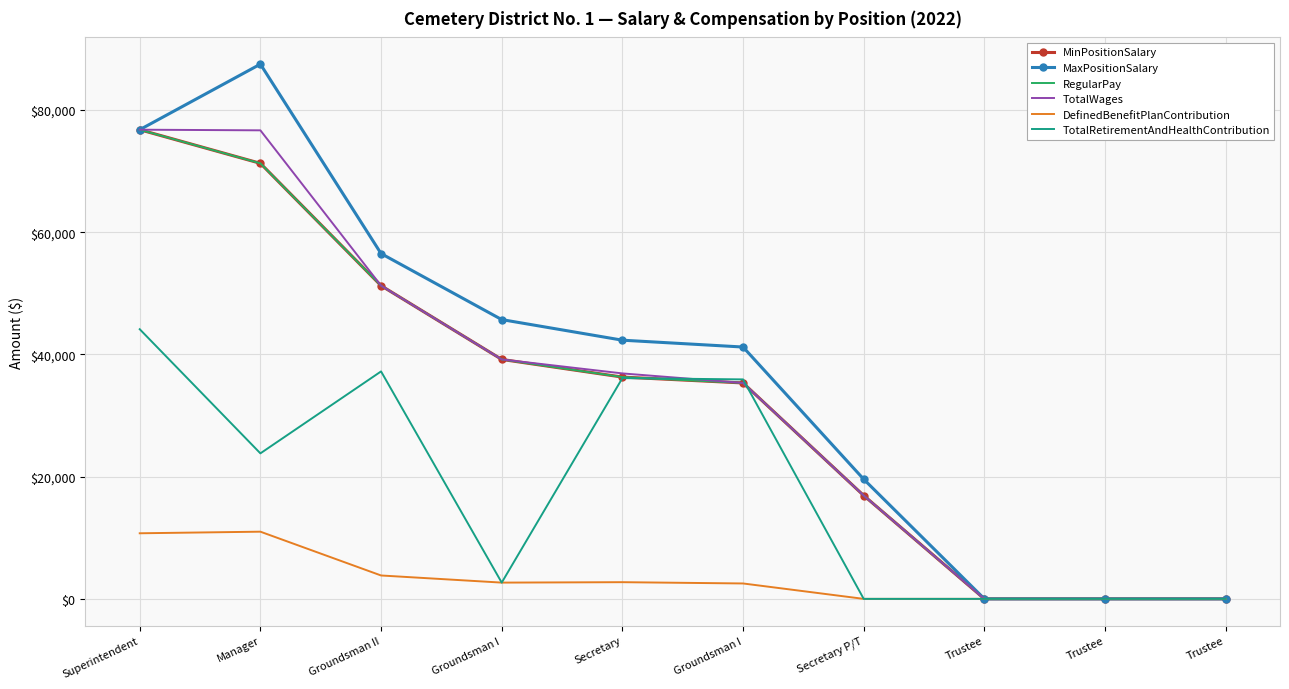

True or false: TotalWages and RegularPay cross at least once.

False